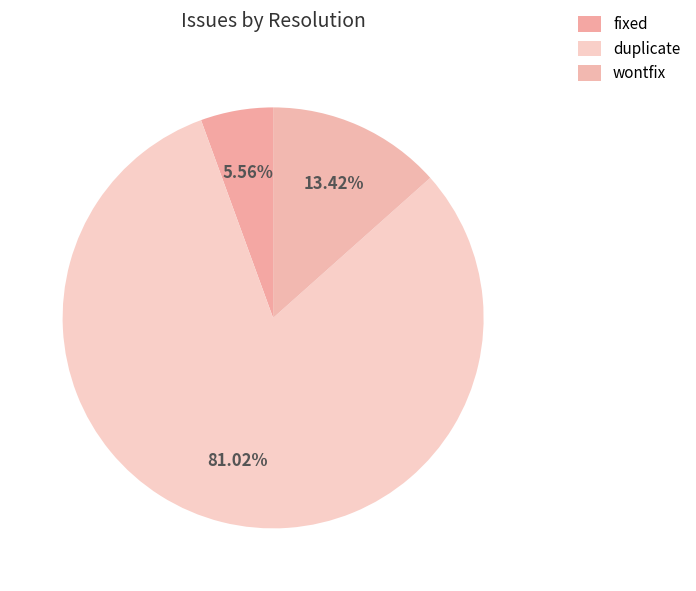

What is the majority slice?

duplicate